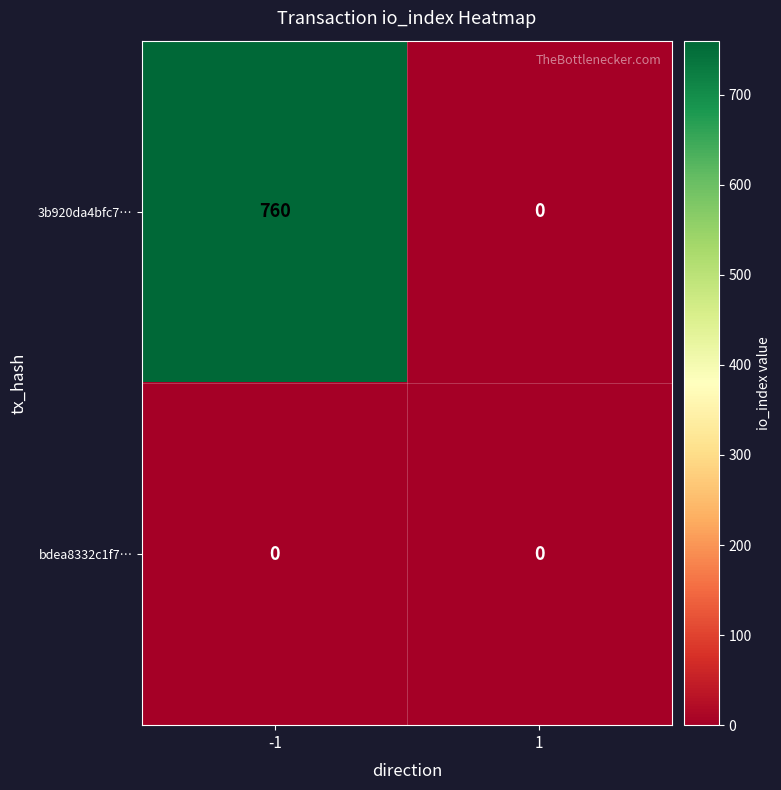

At how many categories does at least one series exceed 709?

1